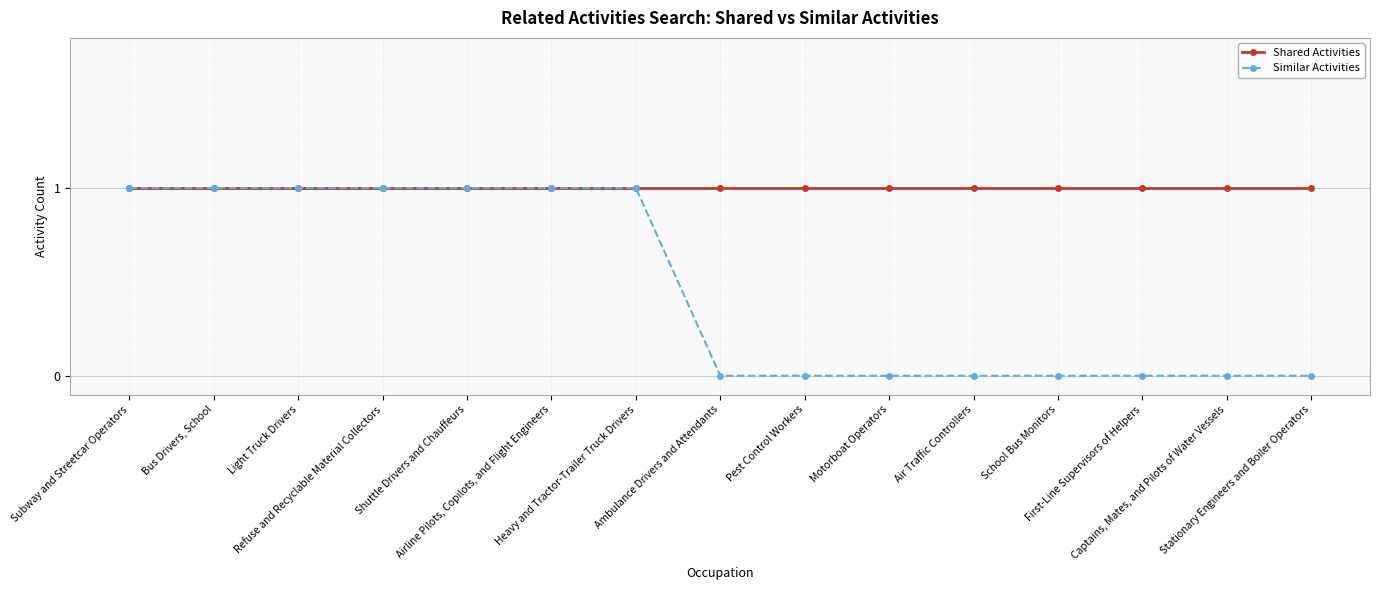

List the series in order of their overall mean, lowest first.

Similar Activities, Shared Activities